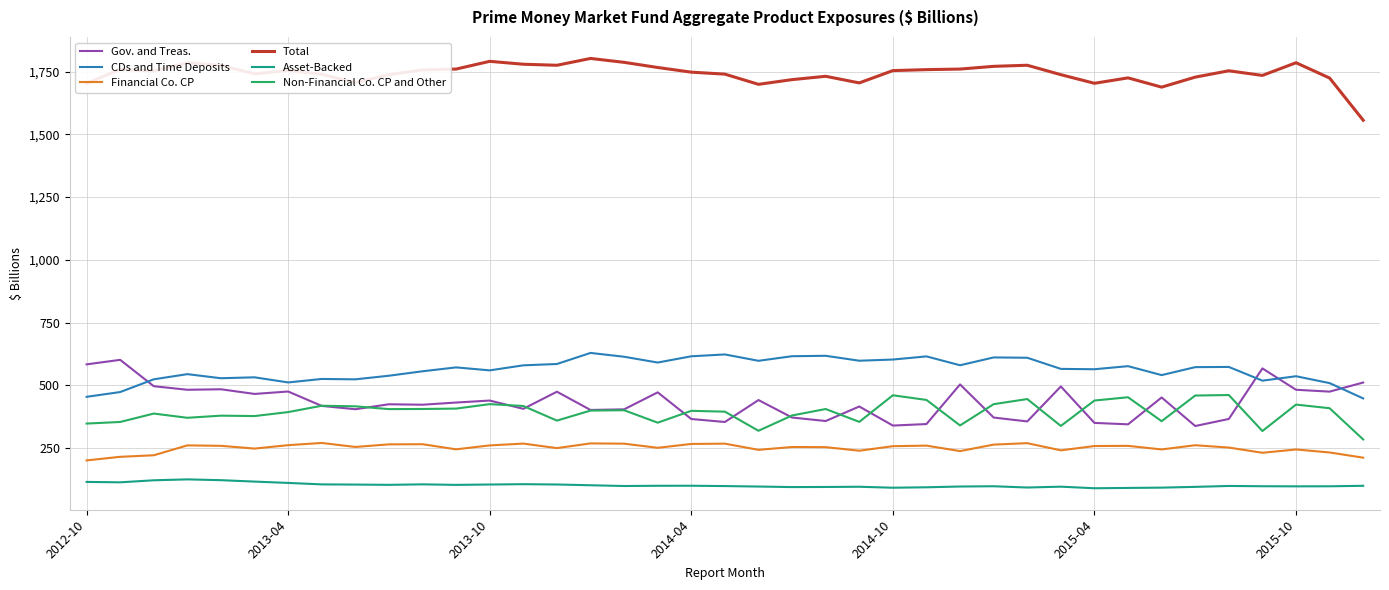

Rank the series by their maximum value, from highest to lowest.

Total, CDs and Time Deposits, Gov. and Treas., Non-Financial Co. CP and Other, Financial Co. CP, Asset-Backed